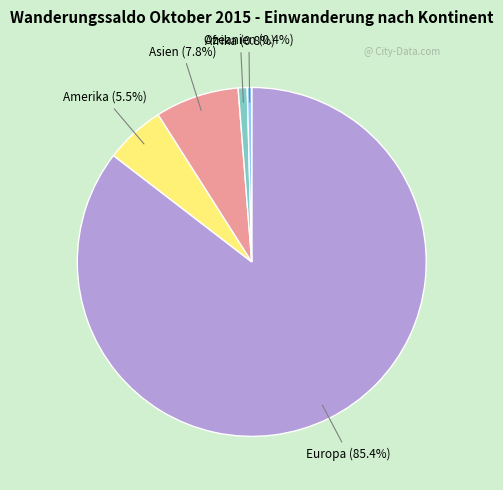

To the nearest percent, what is the difference between the largest and smallest slice percentages?

85%